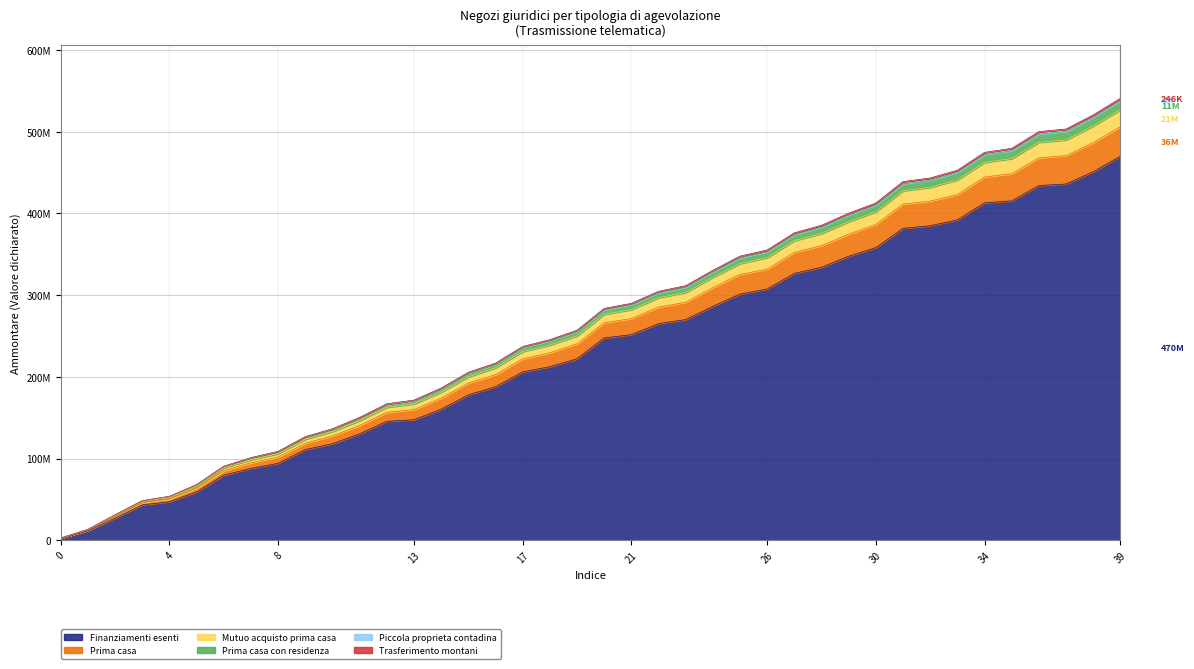

Does the chart display data point markers on the line(s)?

No